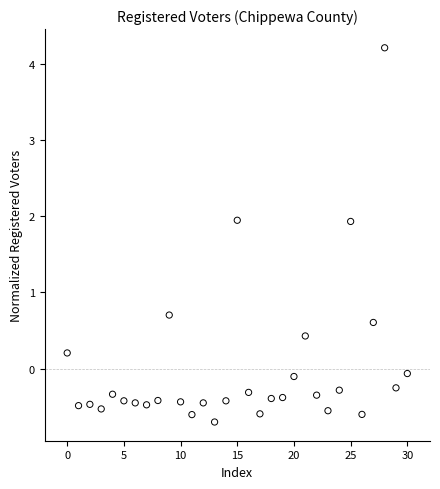

What Y value in the scatter plot is closest to 1?

0.7